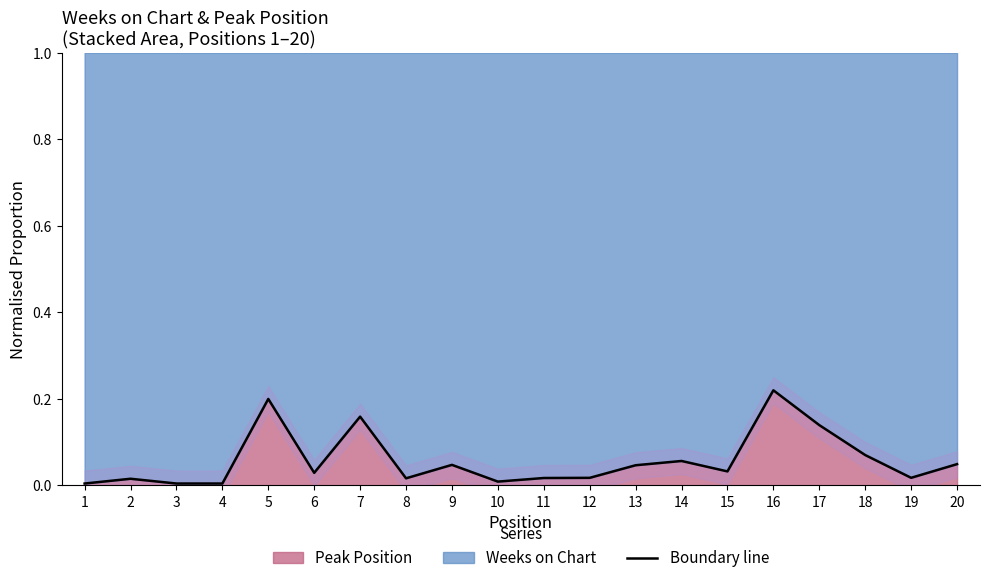

What is the sum of the values at 7 and 8?

0.2